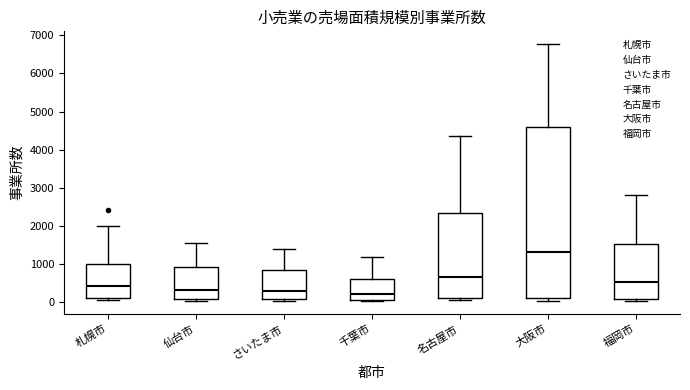

Where is the lower edge of the box for 仙台市 on the y-axis? The values are not printed on the chart, so give them approximately, as read against the axis.

100